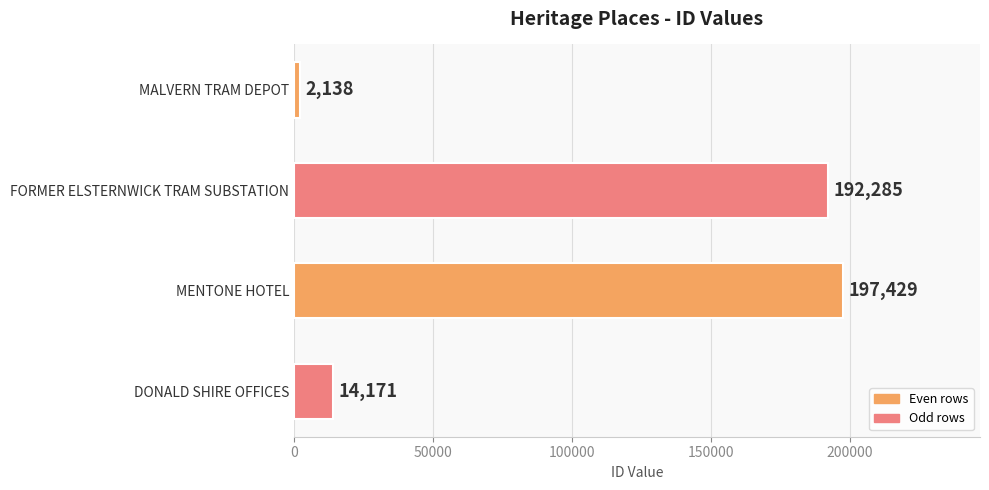

List the labels in order of value, largest first.

MENTONE HOTEL, FORMER ELSTERNWICK TRAM SUBSTATION, DONALD SHIRE OFFICES, MALVERN TRAM DEPOT